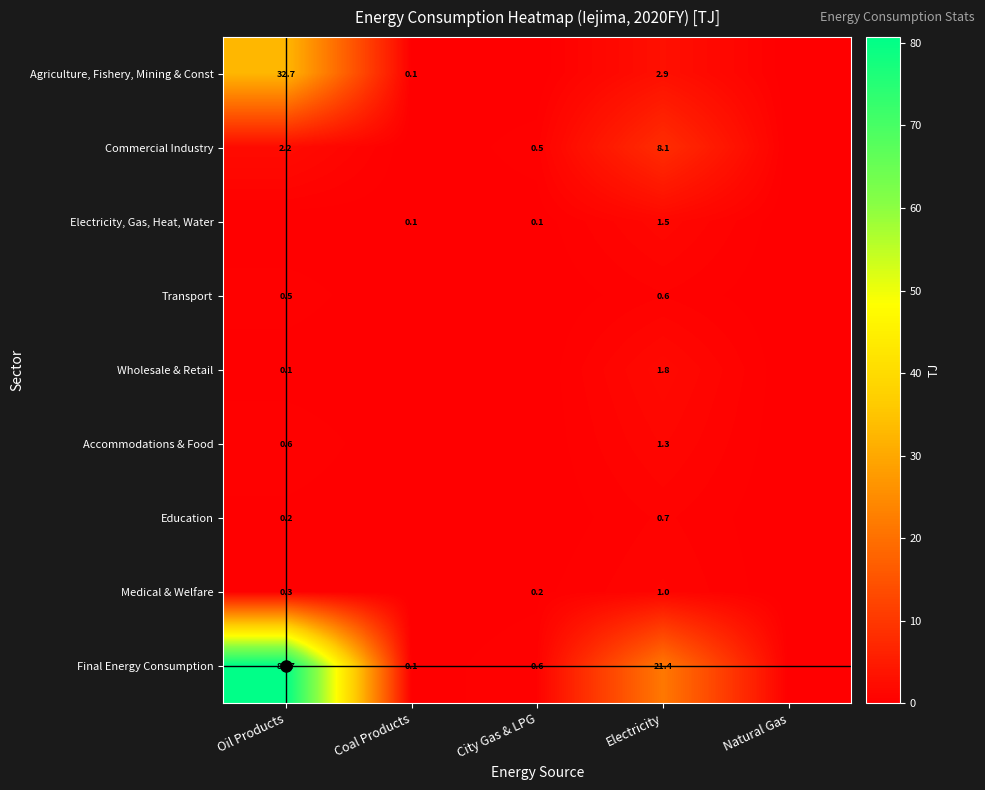

The Education series shows -0.2 at Natural Gas. True or false?

False